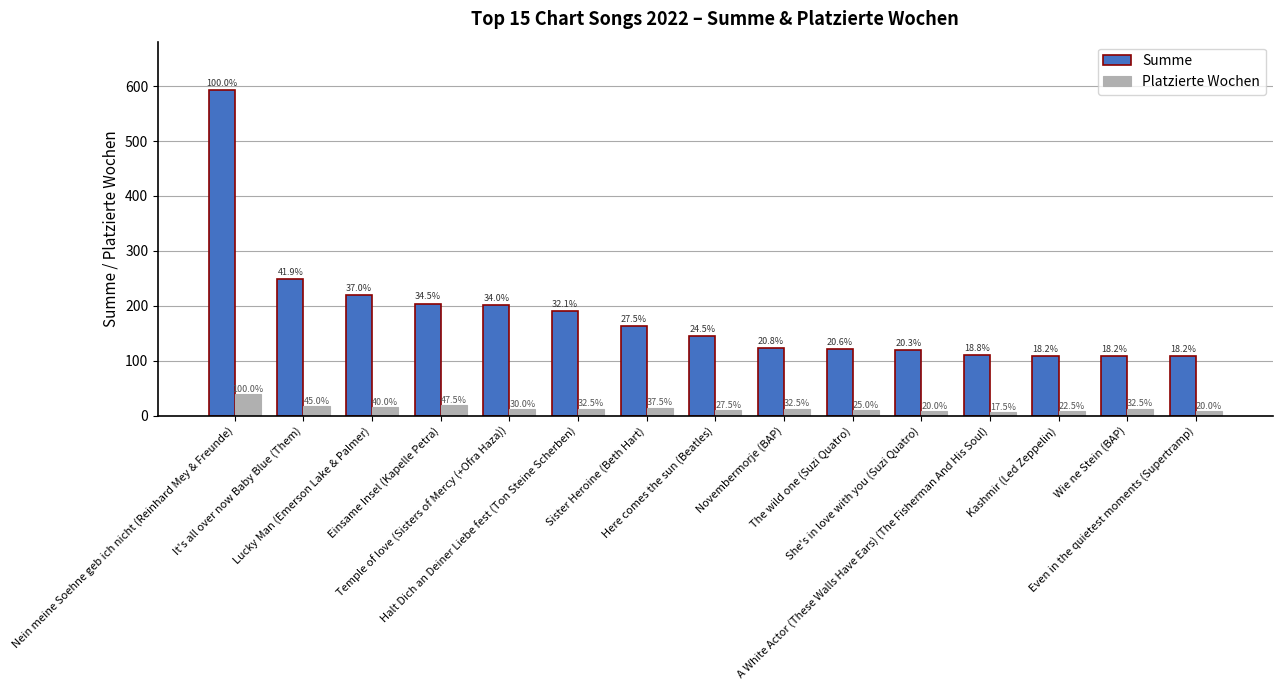

True or false: Summe has a value of 122 at The wild one (Suzi Quatro).

True